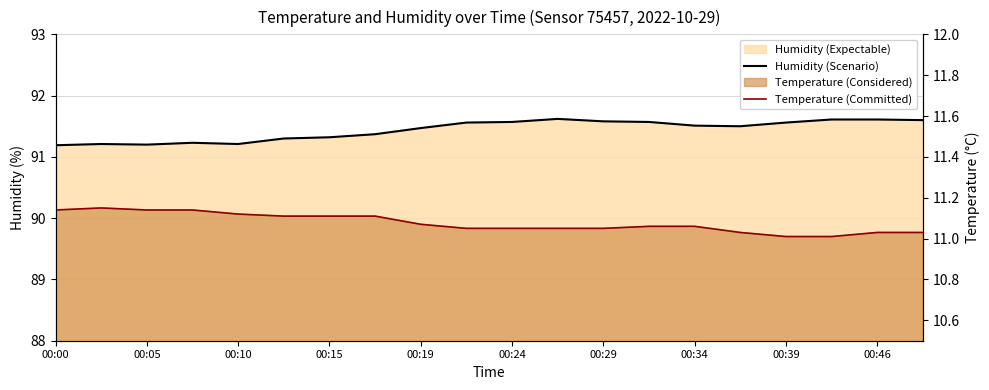

The value of Temperature (Committed) at 00:34 is 11.1. True or false?

True